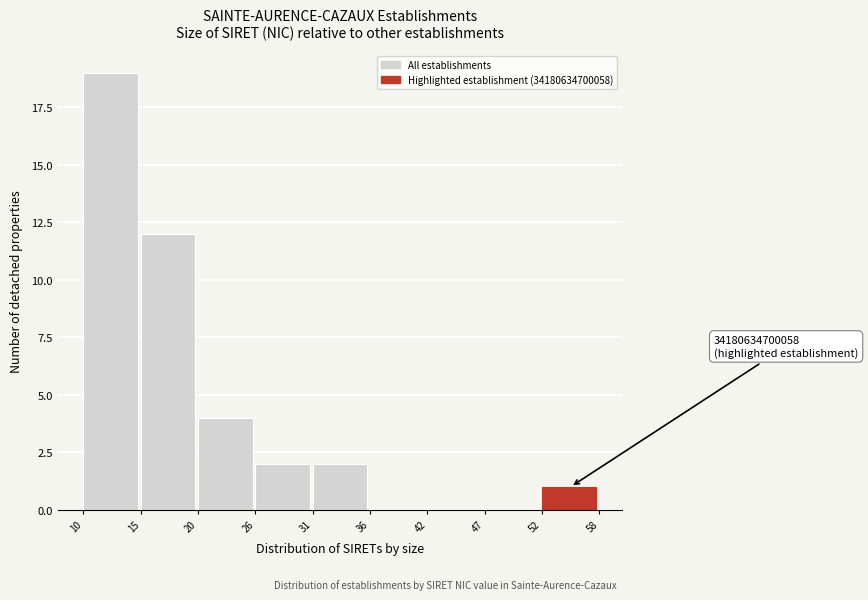

Reading left to right, extract all data points from this chart.

10=19	15=12	20=4	26=2	31=2	36=0	42=0	47=0	52=1